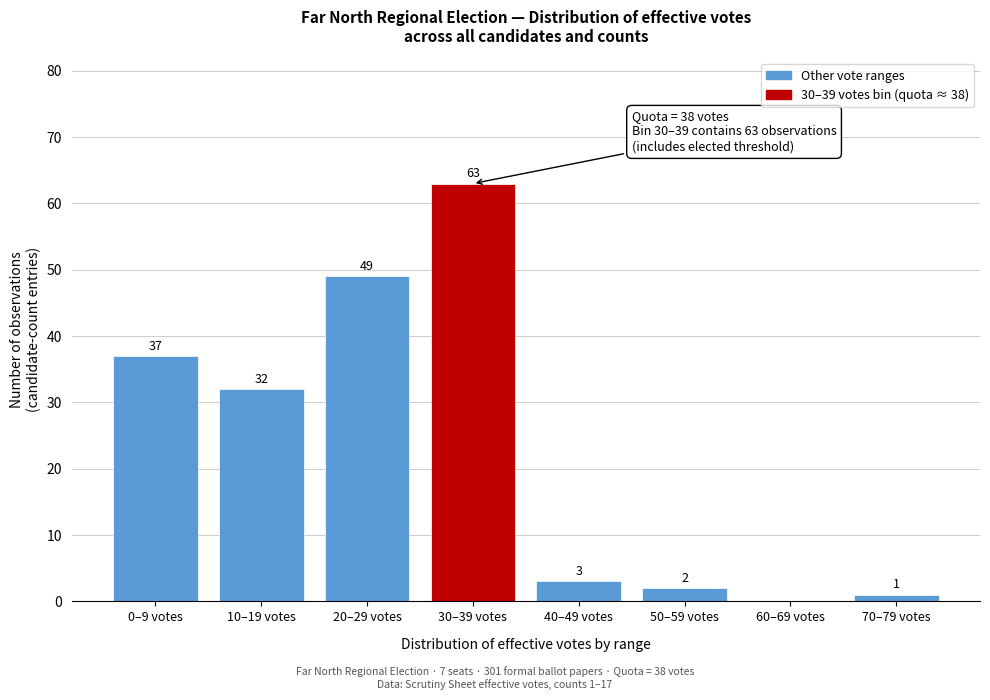

Reading right to left, what are all the values shown in this chart?

70–79 votes=1	60–69 votes=0	50–59 votes=2	40–49 votes=3	30–39 votes=63	20–29 votes=49	10–19 votes=32	0–9 votes=37